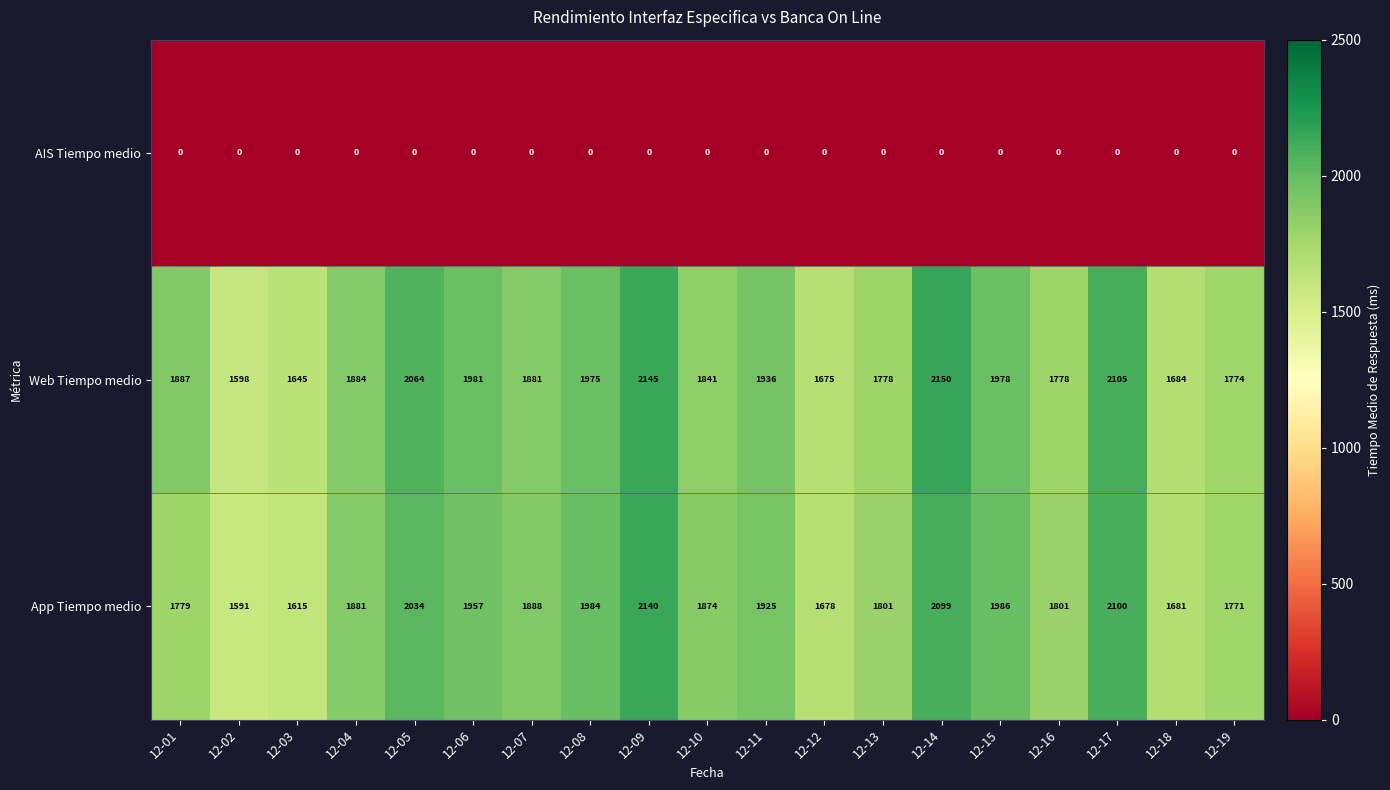

What is the minimum value for App Tiempo medio?

1591